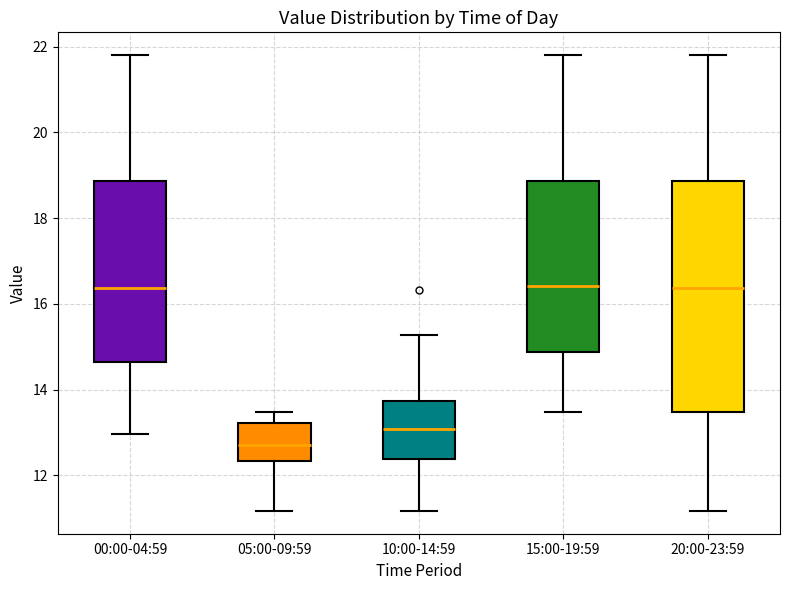

Which box has the lowest median line?

05:00-09:59